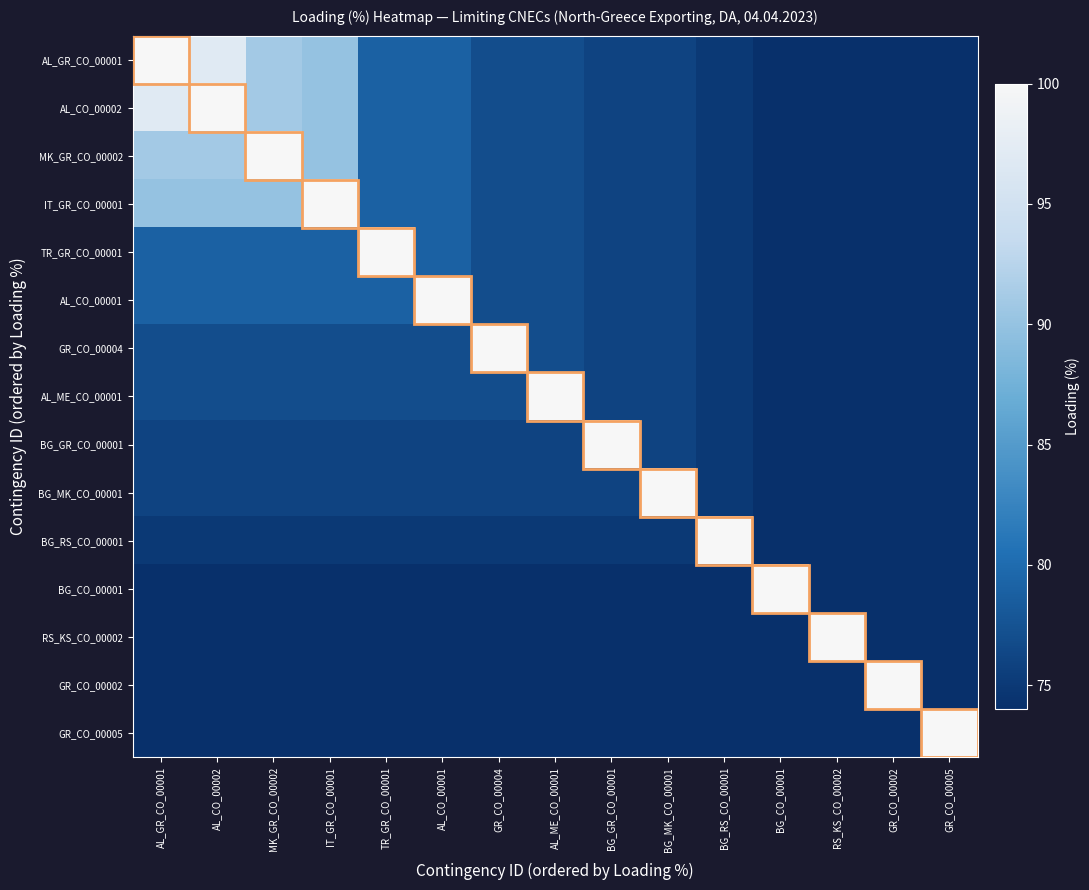

Which series has the widest spread of values?

AL_GR_CO_00001